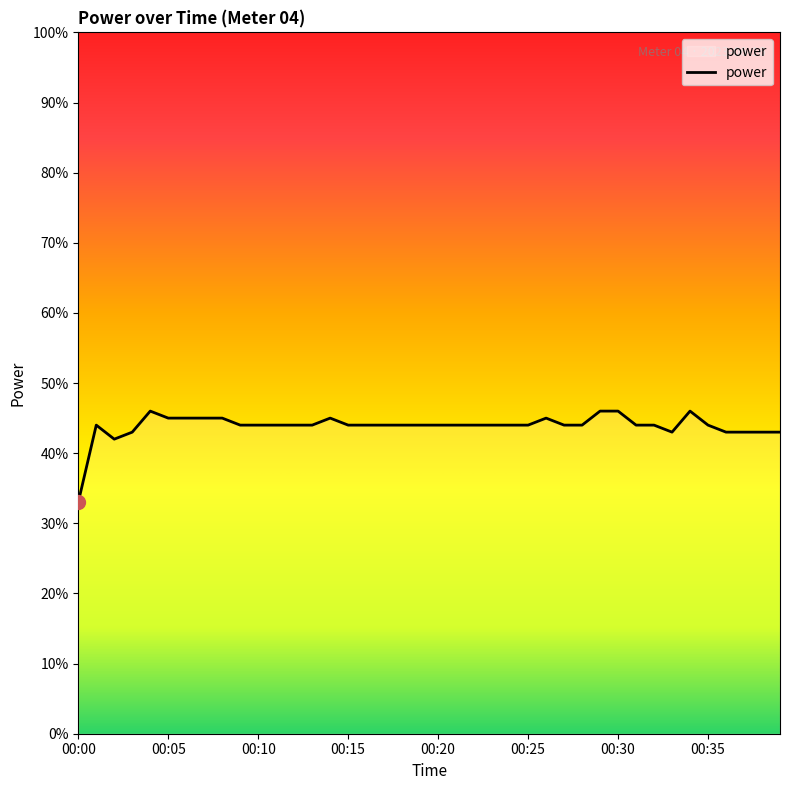

What is the value of the 5th point from the left?

0.5